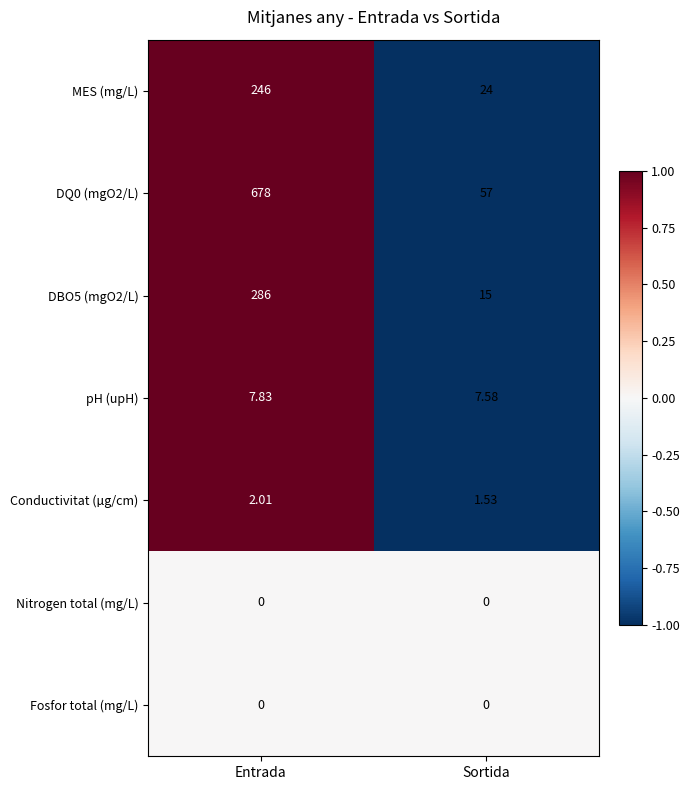

Which label corresponds to the largest value in the chart?

Entrada